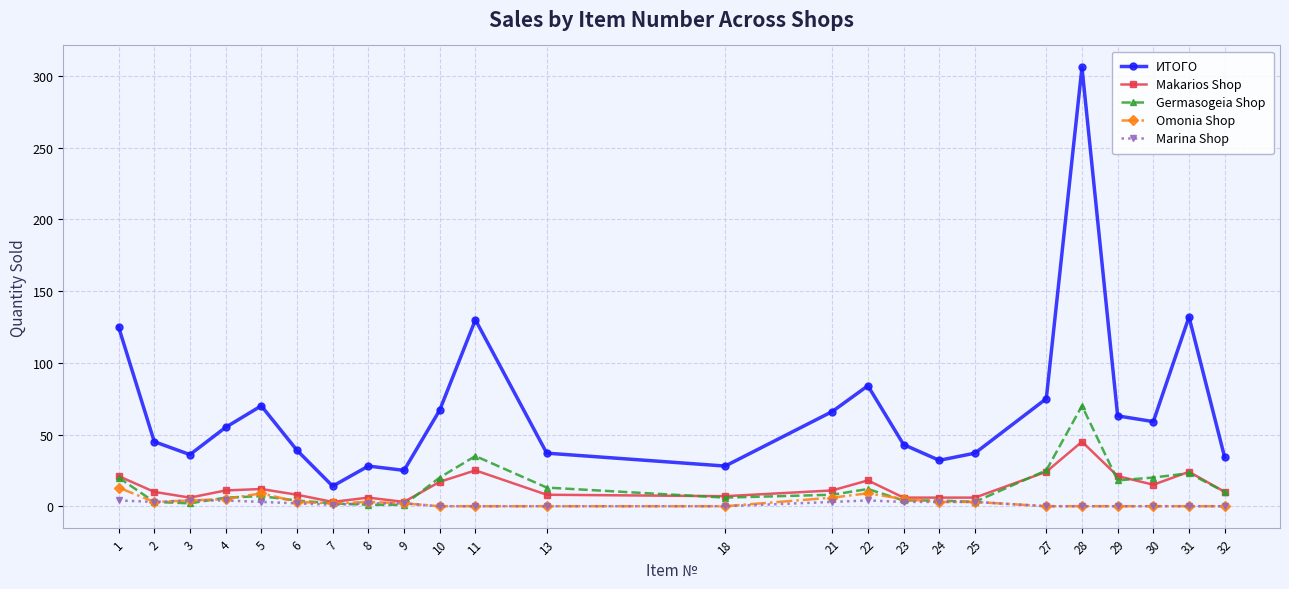

True or false: ИТОГО has more than 0 interior local peaks.

True